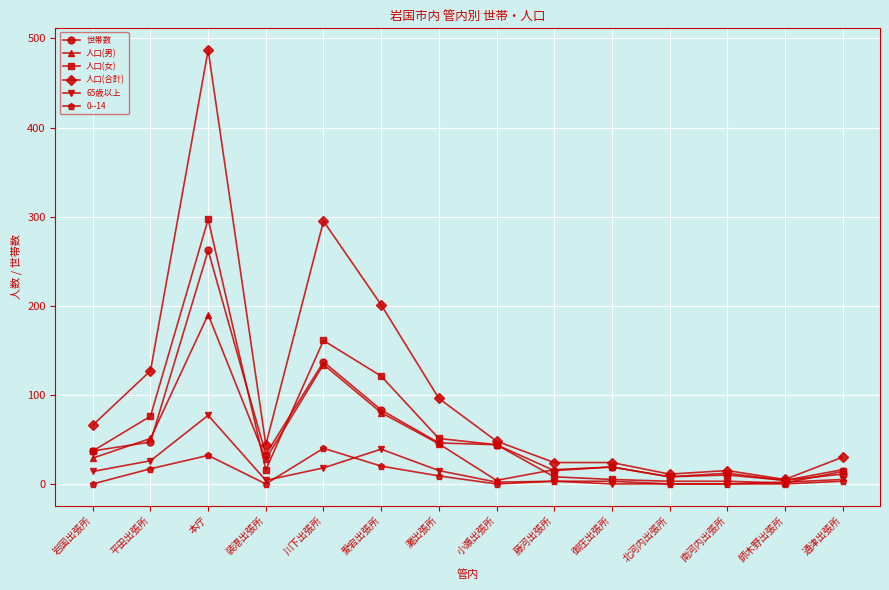

Is it true that 人口(男) equals 28 at 装港出張所?

True